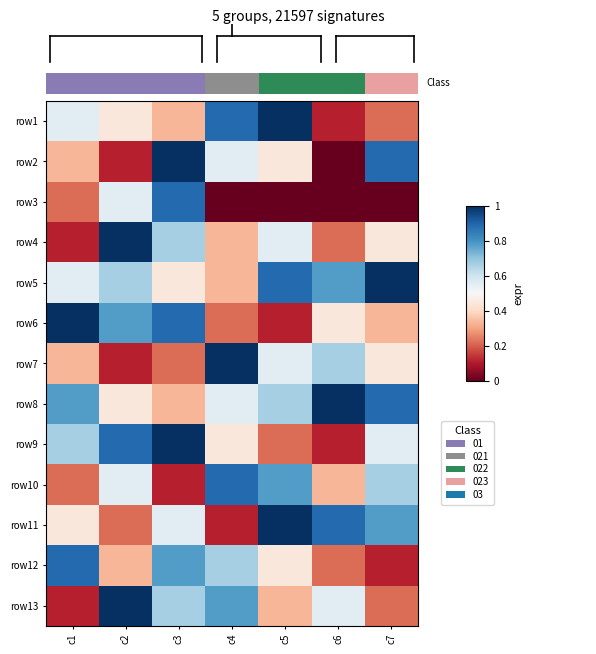

Which series has the widest spread of values?

row2